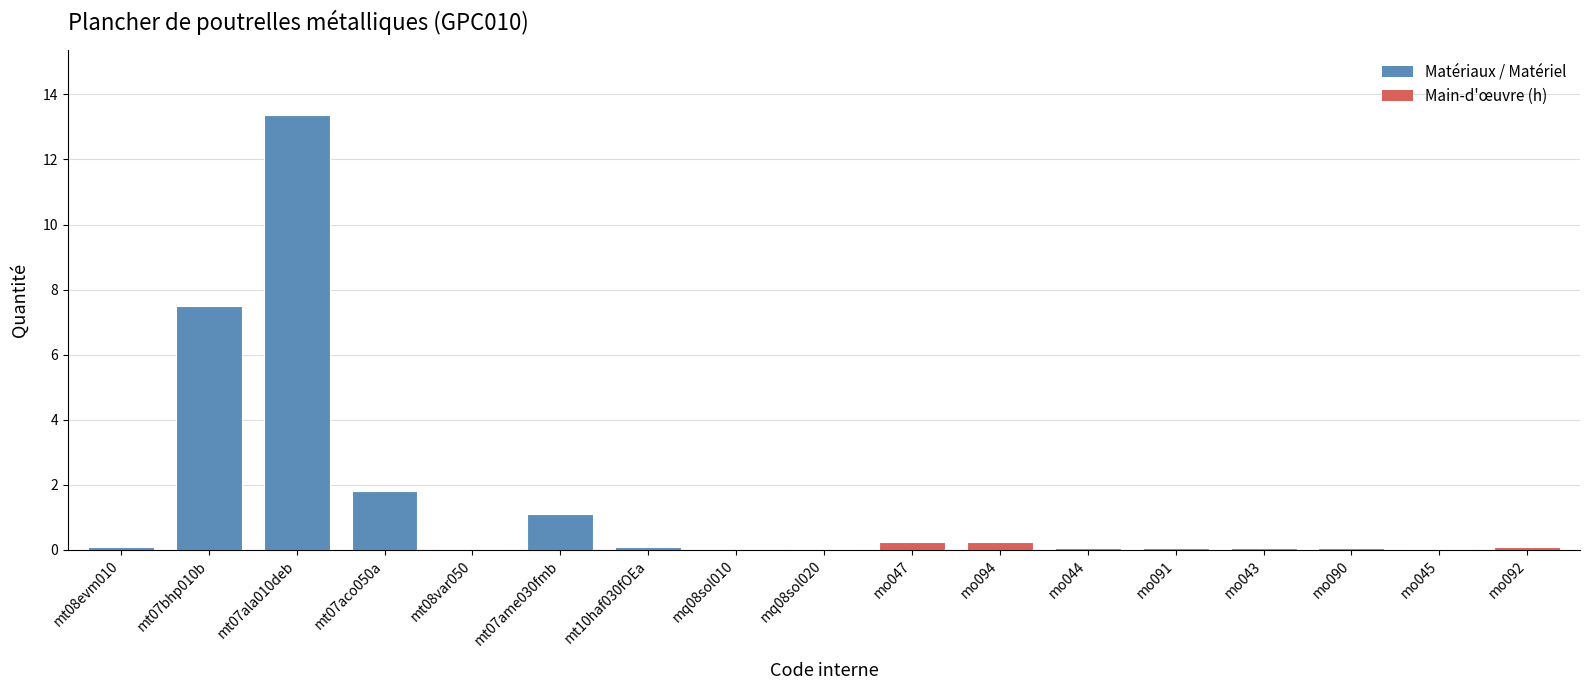

What is the greatest value displayed?

13.4